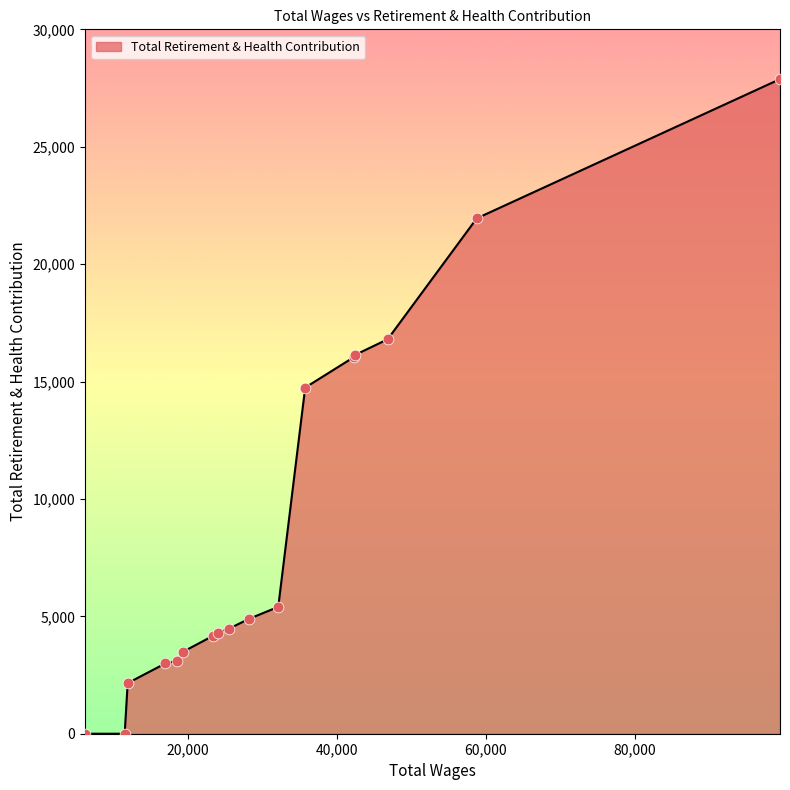

What is the maximum value shown in the chart?

27880